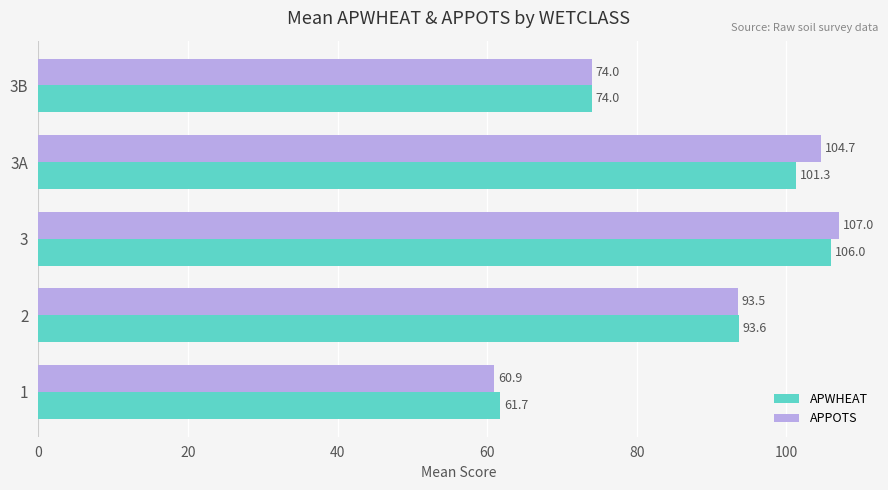

True or false: APWHEAT has a value of 106.0 at 3.

True